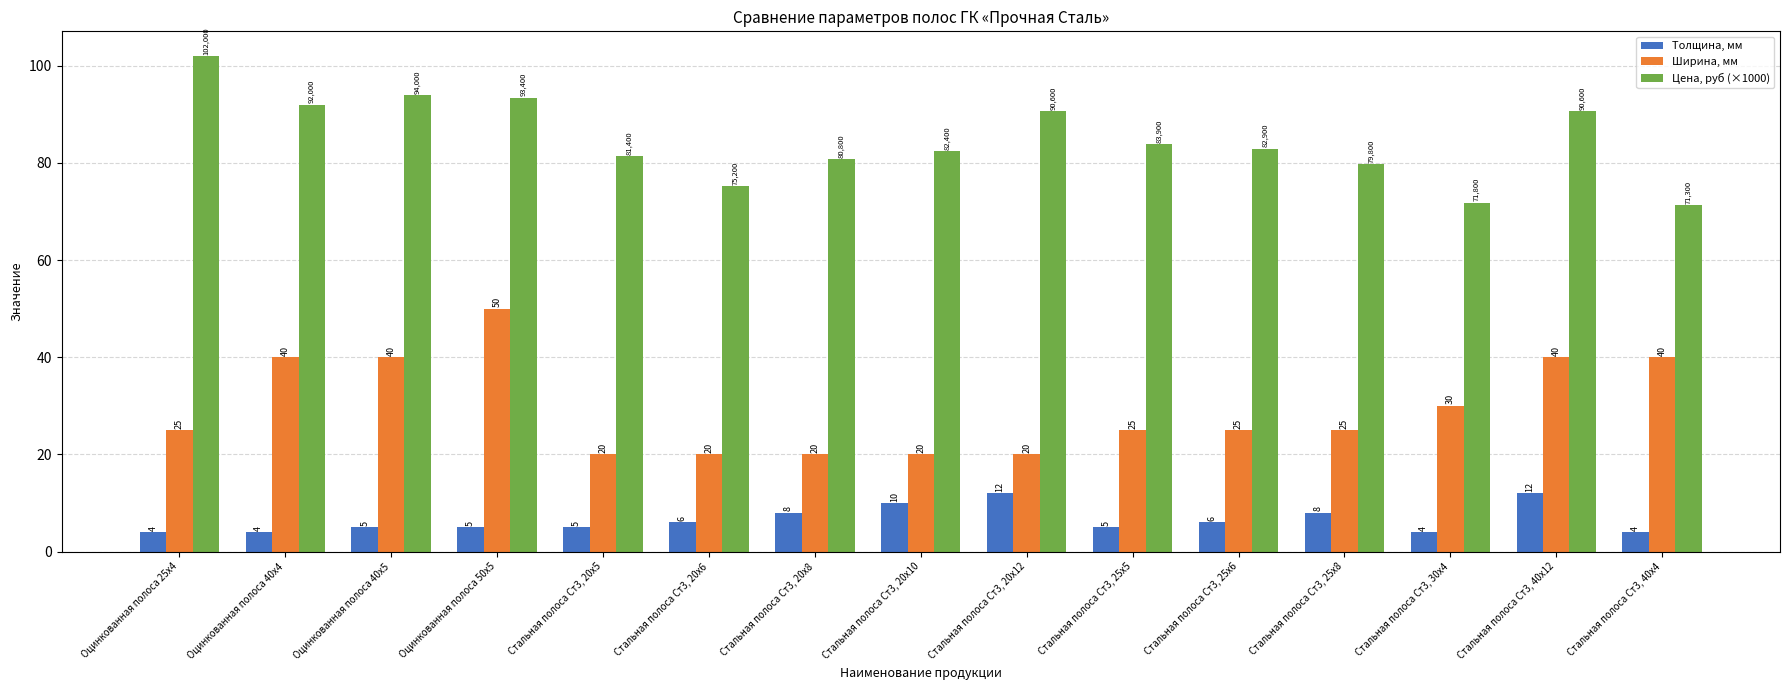

Between Оцинкованная полоса 50х5 and Стальная полоса Ст3, 20х10, which series saw the biggest shift?

Ширина, мм